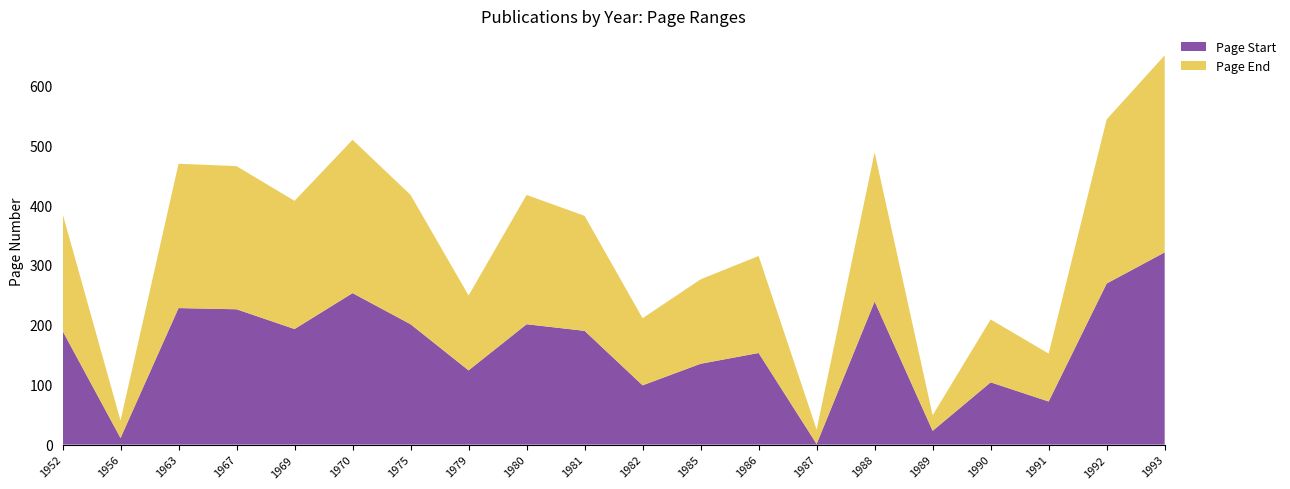

Reading right to left, list all the values displayed in this chart.

Page Start: 1993=321	1992=269	1991=72	1990=104	1989=23	1988=239	1987=1	1986=153	1985=135	1982=99	1981=190	1980=201	1979=124	1975=201	1970=253	1969=193	1967=226	1963=228	1956=11	1952=190
Page End: 1993=329	1992=274	1991=80	1990=105	1989=26	1988=249	1987=24	1986=162	1985=141	1982=112	1981=192	1980=216	1979=125	1975=216	1970=256	1969=214	1967=239	1963=241	1956=29	1952=196